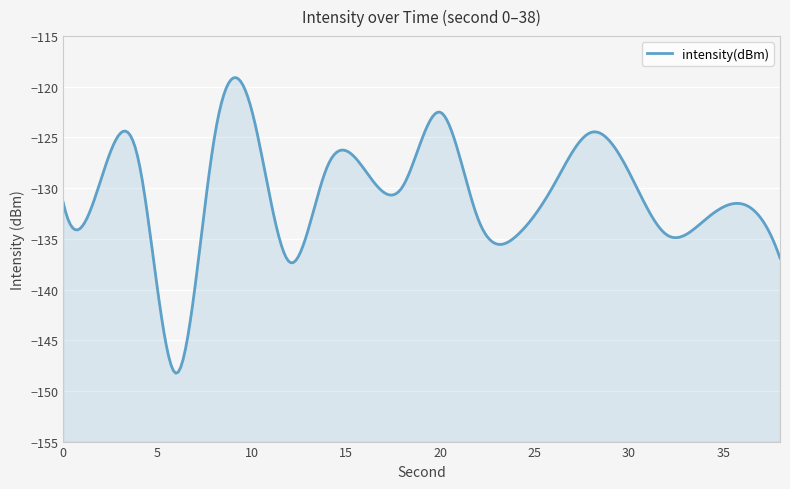

Is it true that the value at 36 is -131.6?

True